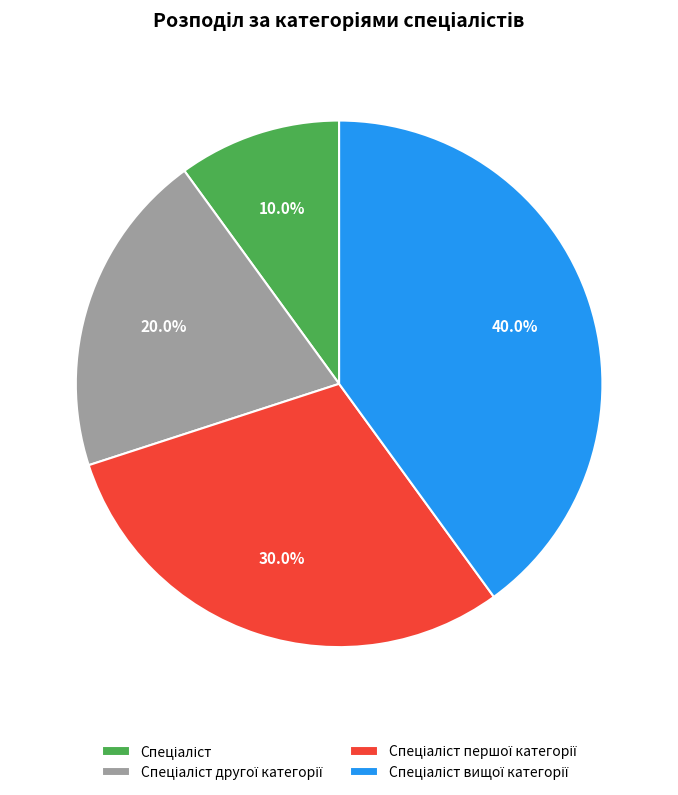

To the nearest percent, what is the difference between the largest and smallest slice percentages?

30%